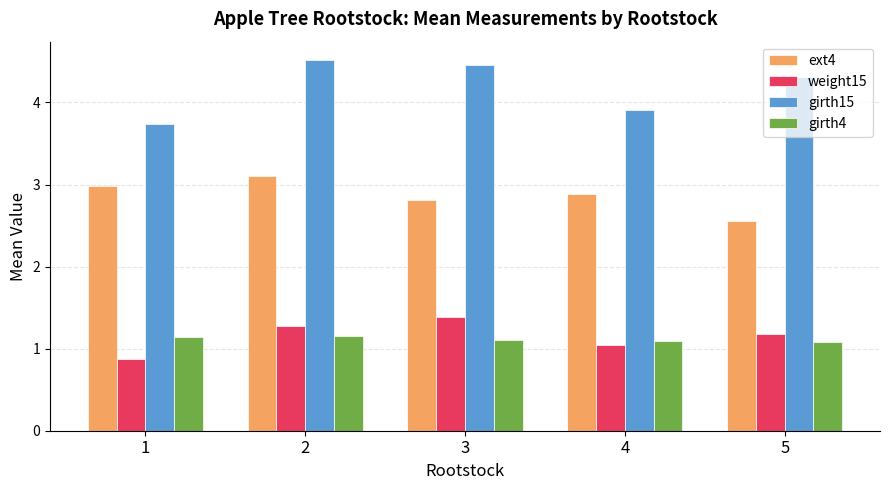

Are the bars grouped side by side (vs. stacked)?

Yes